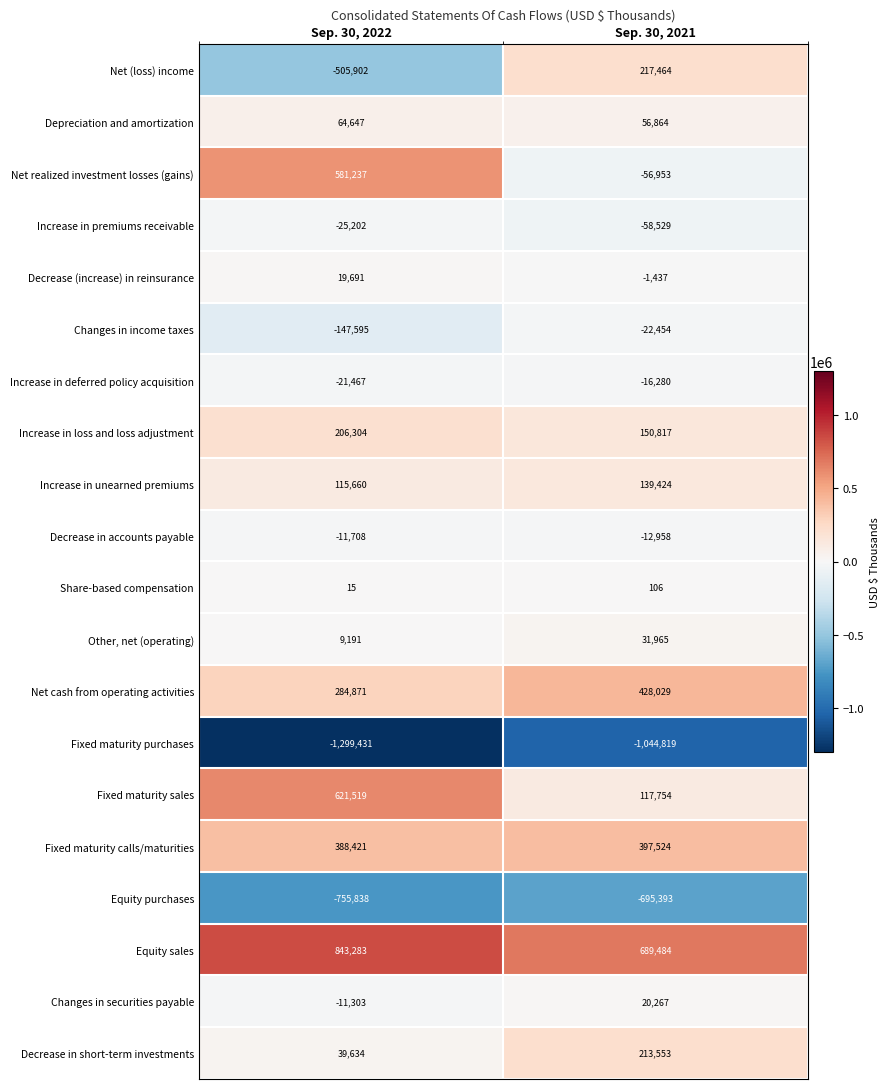

True or false: Decrease in accounts payable has a value of -6031 at Sep. 30, 2021.

False